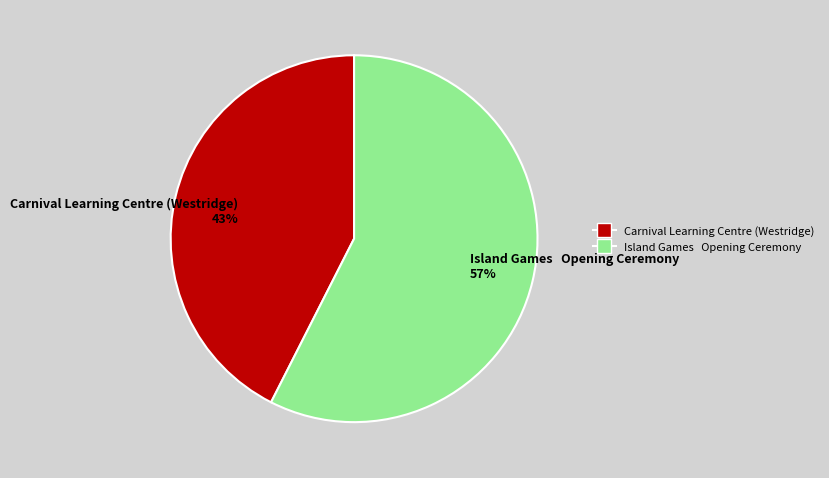

To the nearest percent, what portion does Island Games Opening Ceremony represent?

57%